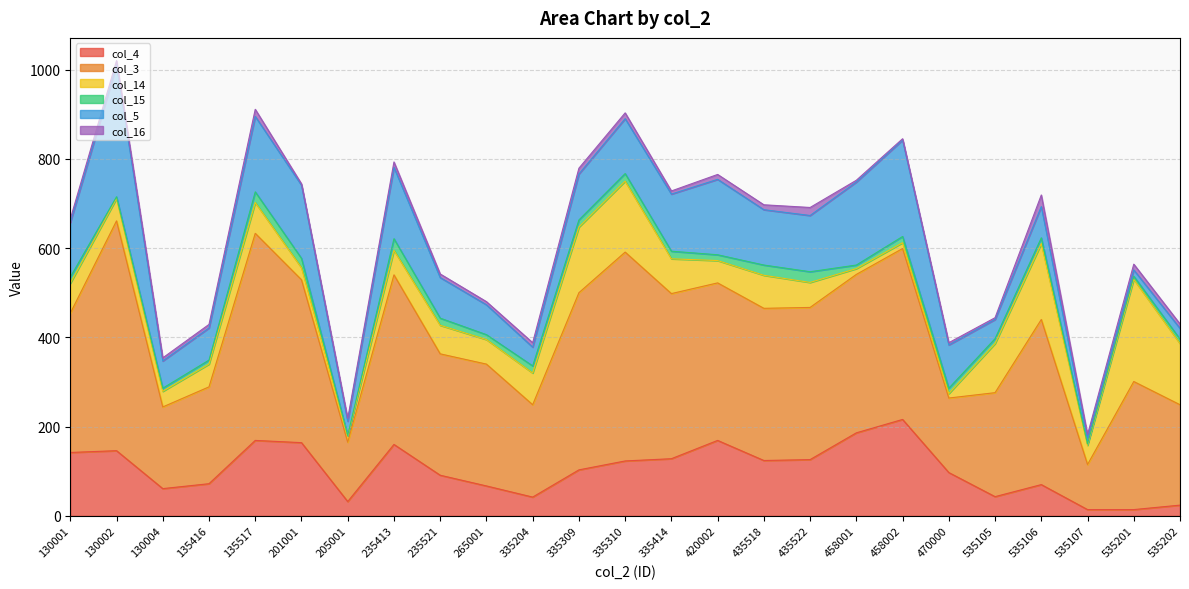

Reading left to right, list all the values displayed in this chart.

col_4: 142	146	61	72	169	164	32	160	91	67	42	103	123	128	169	124	126	186	216	97	43	70	14	14	24
col_3: 312	515	183	217	464	365	133	380	272	273	207	397	468	370	353	341	341	355	383	167	233	370	101	287	225
col_14: 67	50	35	51	69	27	14	55	64	55	71	147	159	78	50	74	56	13	13	10	110	170	43	229	137
col_15: 14	4	7	9	24	21	1	26	16	11	16	16	17	17	13	23	24	8	14	12	11	13	3	7	10
col_5: 122	295	61	72	169	164	32	160	91	67	42	103	123	128	169	124	126	186	216	97	43	70	14	14	24
col_16: 8	10	7	8	16	3	6	12	8	7	10	13	13	7	11	11	18	4	3	5	4	26	7	13	10